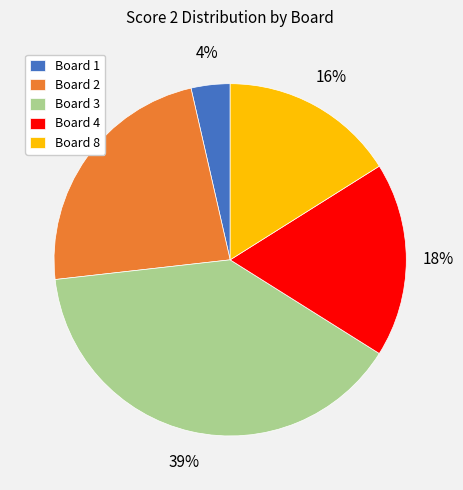

How many slices are in this pie chart?

5